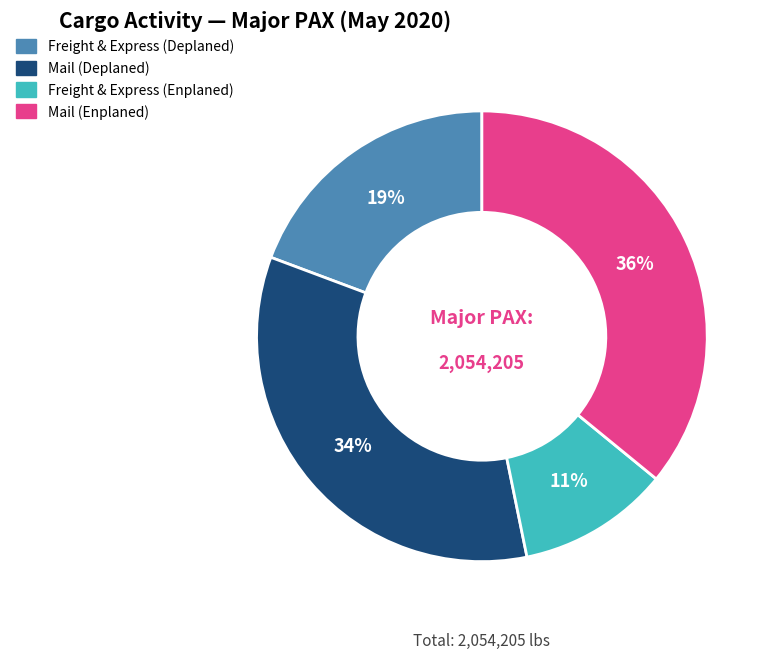

Is the sum of Freight & Express (Deplaned) and Freight & Express (Enplaned) greater than half?

No